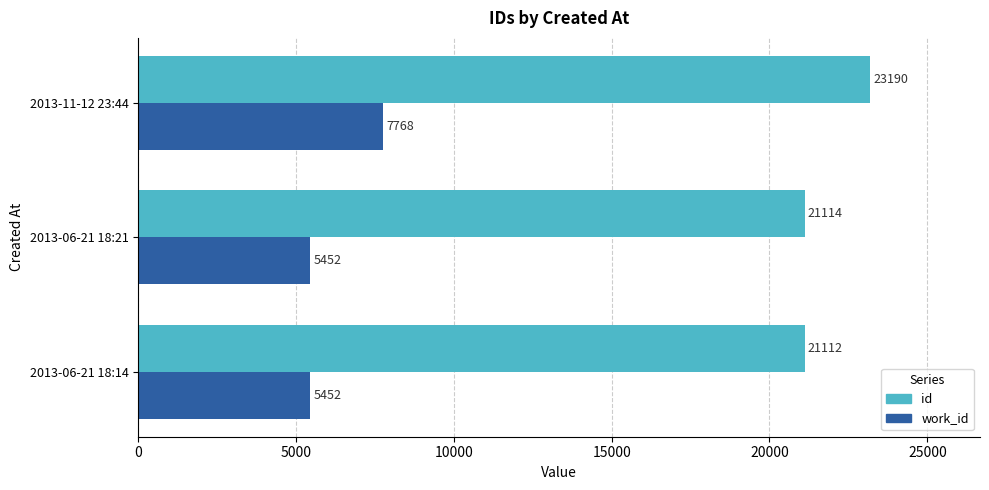

What is the sum of all work_id values?

18672